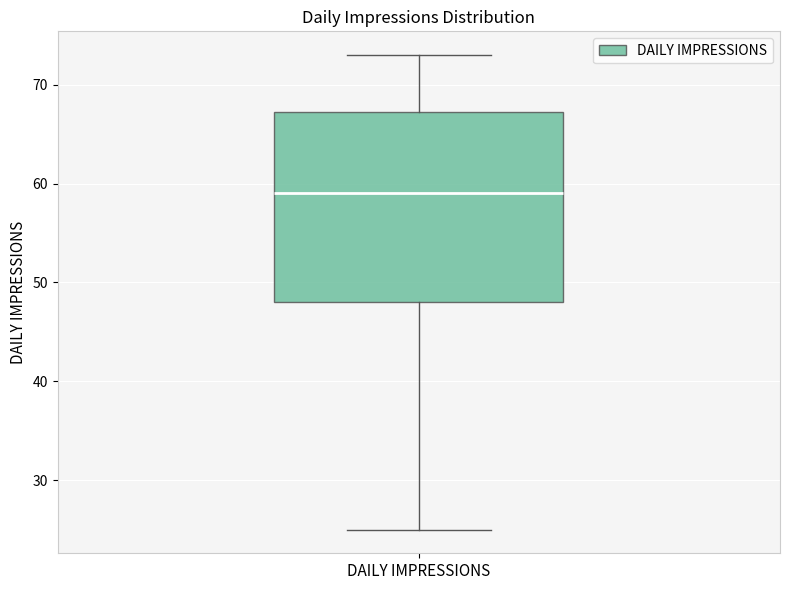

Transcribe this box plot: give where the median line is, the range the box spans, and where the two whiskers end, as read against the y-axis. The values are not printed on the chart, so give them approximately, as read against the axis.

median 59, box 48 to 67, whiskers 25 to 73